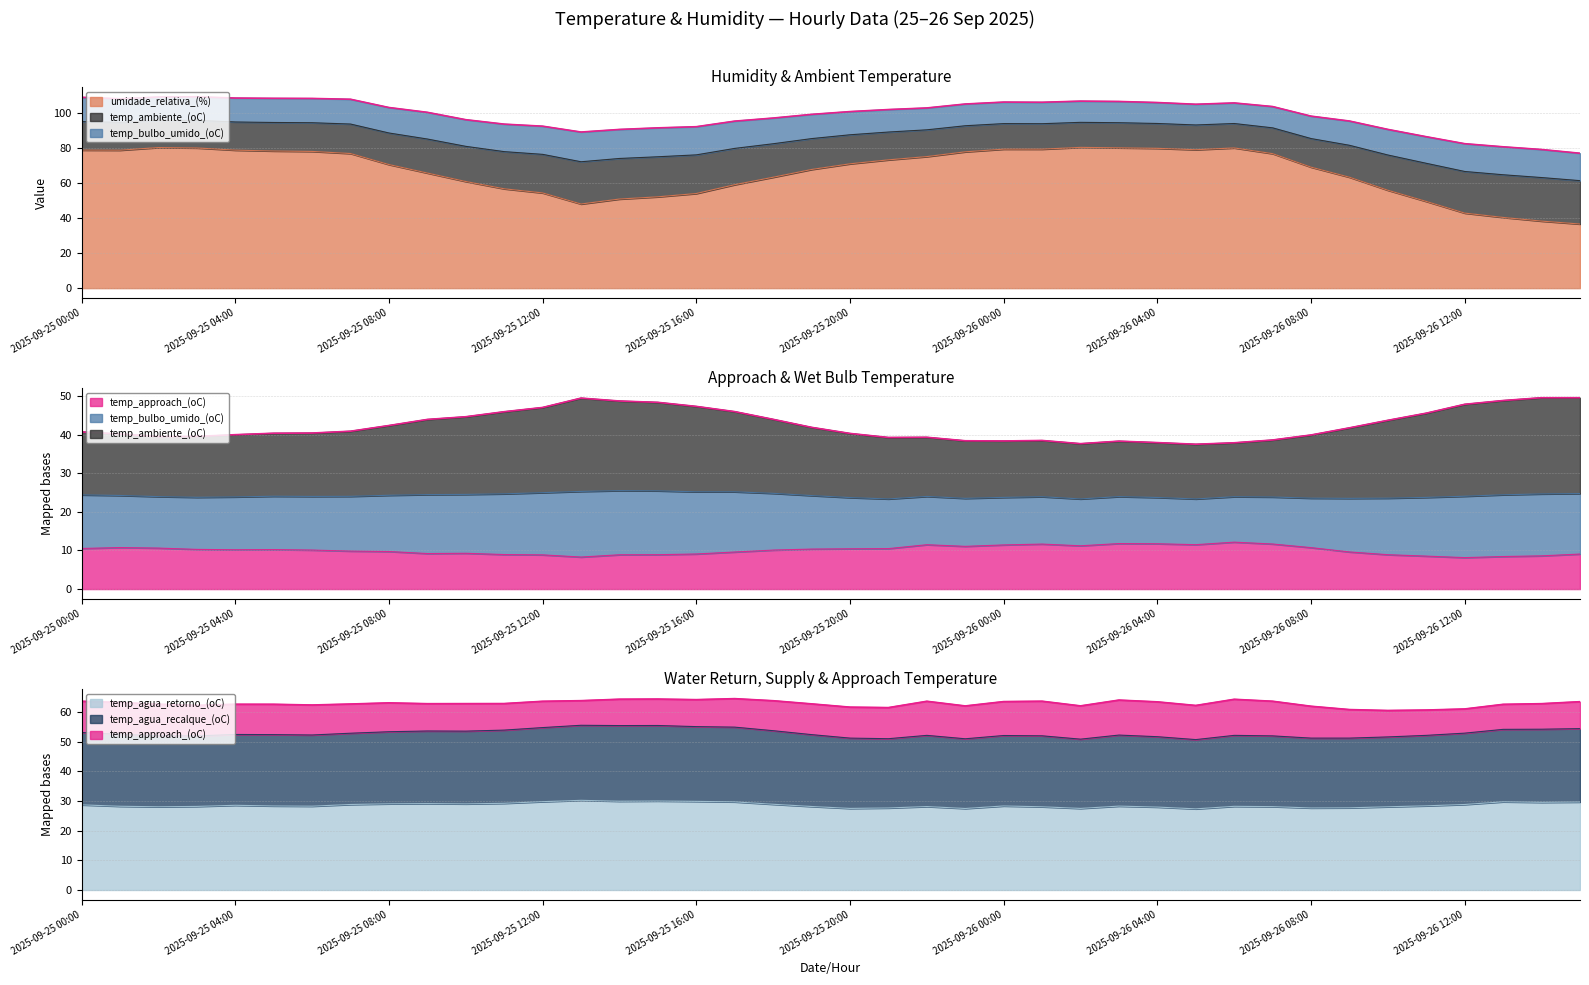

At which category does the chart reach its minimum across all series?

2025-09-26 12:00